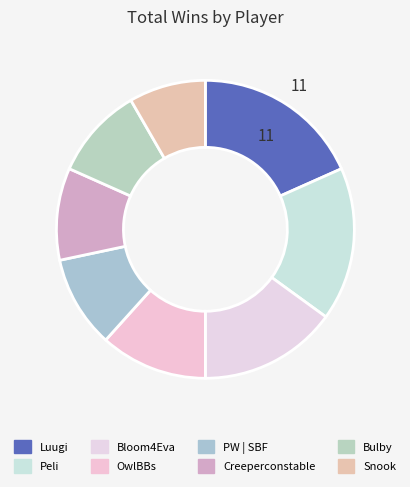

How many segments does this pie chart have?

8